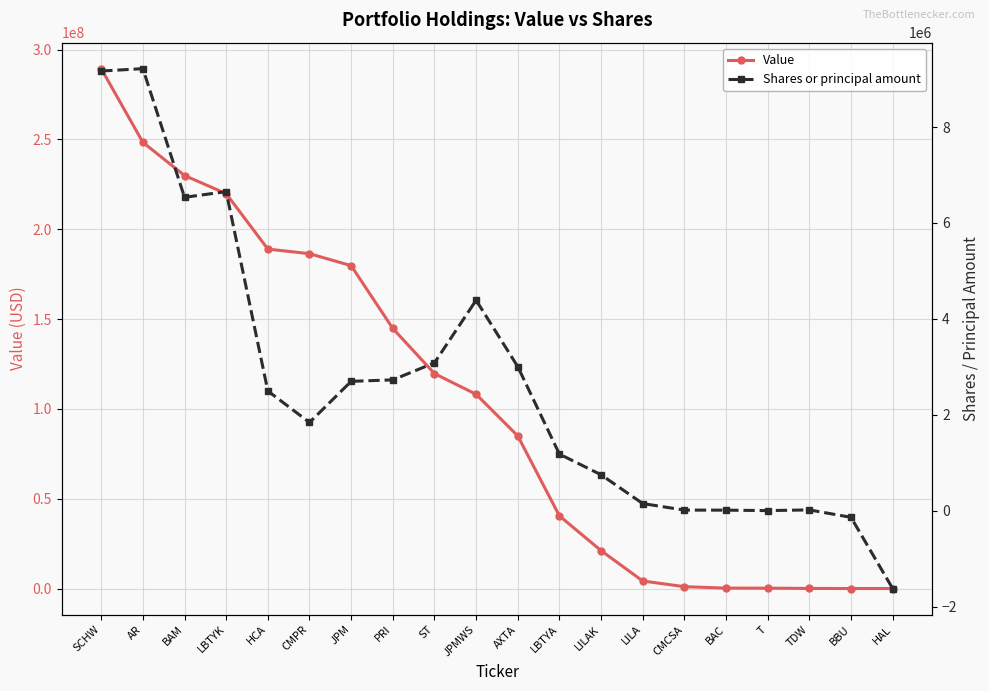

True or false: Value and Shares or principal amount intersect in this chart.

False